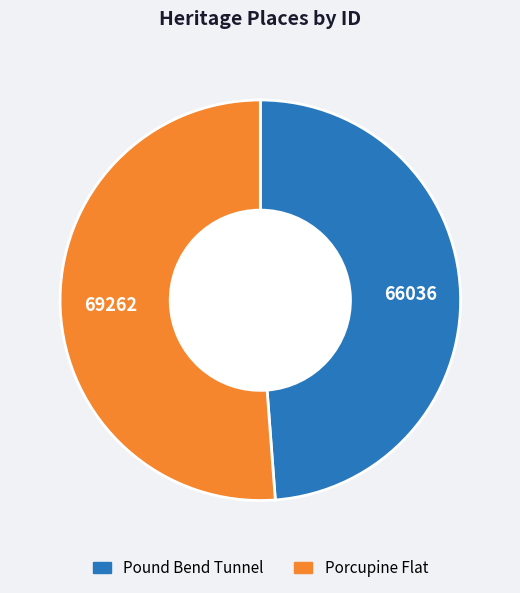

Is the sum of Porcupine Flat and Pound Bend Tunnel greater than half?

Yes